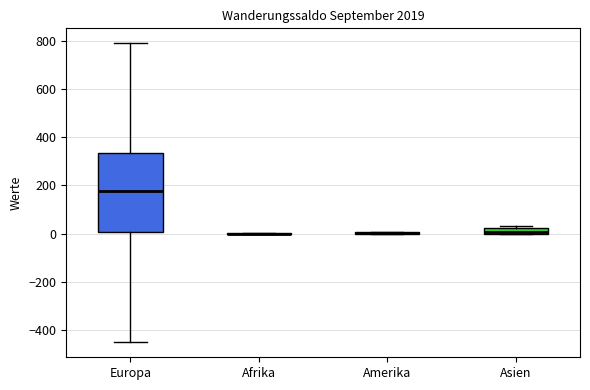

Which box is the tallest, from its lower edge to its upper edge?

Europa